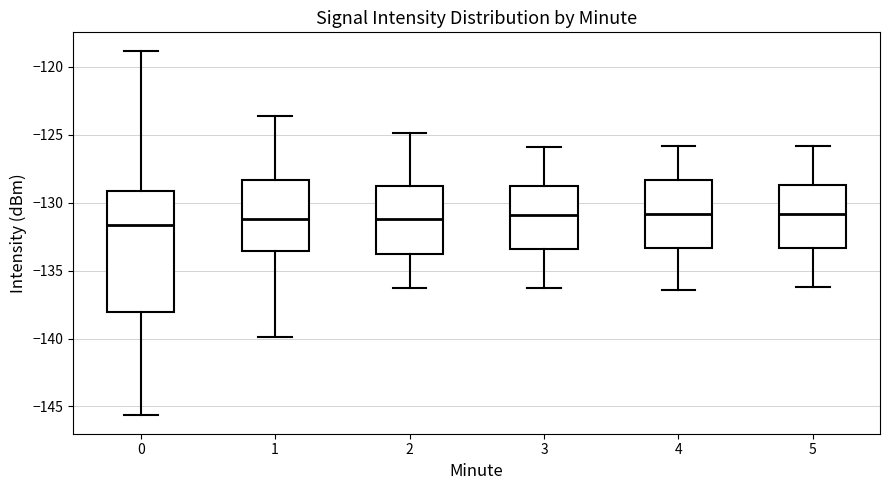

Comparing the boxes themselves (not the whiskers), which one is the tallest?

0